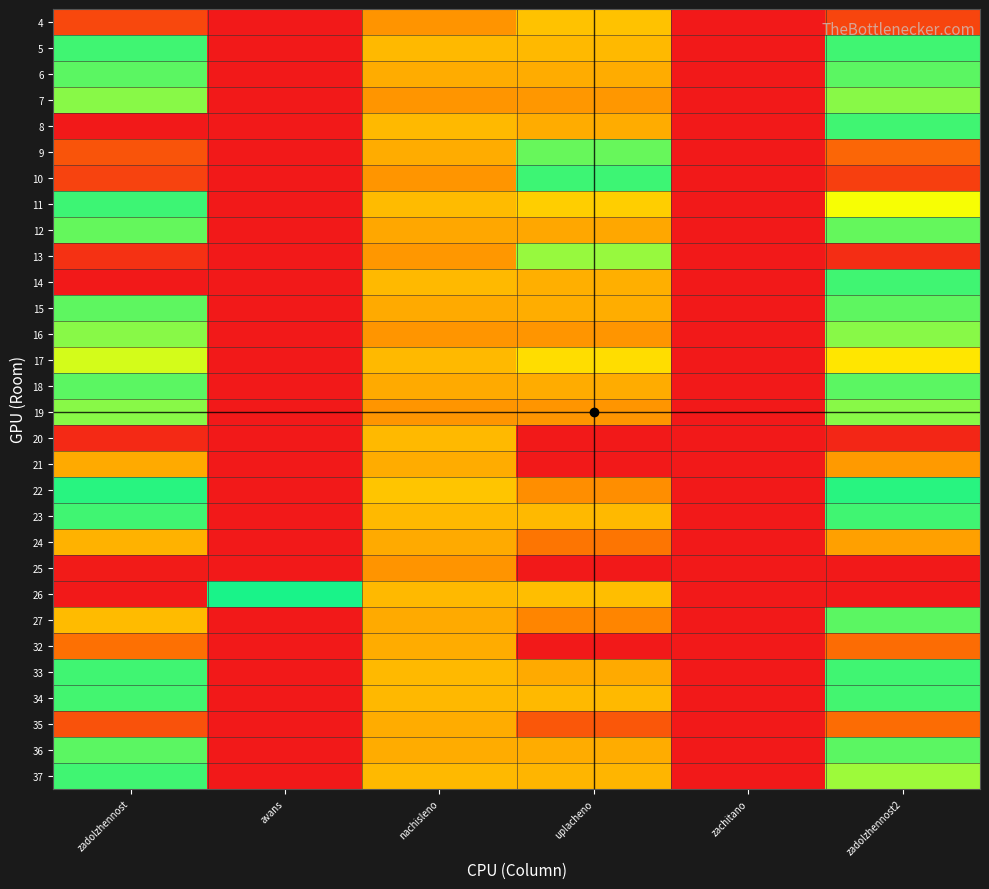

Reading left to right, transcribe all the data shown in this chart.

4: zadolzhennost=10.7	avans=0.0	nachisleno=9.3	uplacheno=8.6	zachitano=0.0	zadolzhennost2=10.7
5: zadolzhennost=6.3	avans=0.0	nachisleno=8.8	uplacheno=8.7	zachitano=0.0	zadolzhennost2=6.3
6: zadolzhennost=6.5	avans=0.0	nachisleno=9.0	uplacheno=8.9	zachitano=0.0	zadolzhennost2=6.5
7: zadolzhennost=6.8	avans=0.0	nachisleno=9.3	uplacheno=9.3	zachitano=0.0	zadolzhennost2=6.8
8: zadolzhennost=0.0	avans=0.0	nachisleno=8.8	uplacheno=8.9	zachitano=0.0	zadolzhennost2=6.3
9: zadolzhennost=10.4	avans=0.0	nachisleno=9.0	uplacheno=6.6	zachitano=0.0	zadolzhennost2=10.1
10: zadolzhennost=10.7	avans=0.0	nachisleno=9.3	uplacheno=5.3	zachitano=0.0	zadolzhennost2=10.8
11: zadolzhennost=6.2	avans=0.0	nachisleno=8.7	uplacheno=8.4	zachitano=0.0	zadolzhennost2=7.6
12: zadolzhennost=6.5	avans=0.0	nachisleno=9.0	uplacheno=9.0	zachitano=0.0	zadolzhennost2=6.5
13: zadolzhennost=11.1	avans=0.0	nachisleno=9.3	uplacheno=6.9	zachitano=0.0	zadolzhennost2=11.2
14: zadolzhennost=0.0	avans=0.0	nachisleno=8.8	uplacheno=8.9	zachitano=0.0	zadolzhennost2=6.3
15: zadolzhennost=6.5	avans=0.0	nachisleno=9.0	uplacheno=8.9	zachitano=0.0	zadolzhennost2=6.5
16: zadolzhennost=6.8	avans=0.0	nachisleno=9.3	uplacheno=9.3	zachitano=0.0	zadolzhennost2=6.8
17: zadolzhennost=7.4	avans=0.0	nachisleno=8.7	uplacheno=8.2	zachitano=0.0	zadolzhennost2=8.1
18: zadolzhennost=6.5	avans=0.0	nachisleno=9.0	uplacheno=9.0	zachitano=0.0	zadolzhennost2=6.5
19: zadolzhennost=6.8	avans=0.0	nachisleno=9.3	uplacheno=9.3	zachitano=0.0	zadolzhennost2=6.8
20: zadolzhennost=11.3	avans=0.0	nachisleno=8.7	uplacheno=0.0	zachitano=0.0	zadolzhennost2=11.3
21: zadolzhennost=9.0	avans=0.0	nachisleno=9.0	uplacheno=0.0	zachitano=0.0	zadolzhennost2=9.2
22: zadolzhennost=6.1	avans=0.0	nachisleno=8.6	uplacheno=9.4	zachitano=0.0	zadolzhennost2=6.1
23: zadolzhennost=6.3	avans=0.0	nachisleno=8.7	uplacheno=8.7	zachitano=0.0	zadolzhennost2=6.3
24: zadolzhennost=8.9	avans=0.0	nachisleno=9.0	uplacheno=9.8	zachitano=0.0	zadolzhennost2=9.1
25: zadolzhennost=11.5	avans=0.0	nachisleno=9.3	uplacheno=0.0	zachitano=0.0	zadolzhennost2=11.6
26: zadolzhennost=0.0	avans=5.6	nachisleno=8.8	uplacheno=8.7	zachitano=0.0	zadolzhennost2=0.0
27: zadolzhennost=8.7	avans=0.0	nachisleno=9.0	uplacheno=9.5	zachitano=0.0	zadolzhennost2=6.5
32: zadolzhennost=9.9	avans=0.0	nachisleno=9.0	uplacheno=0.0	zachitano=0.0	zadolzhennost2=10.0
33: zadolzhennost=6.3	avans=0.0	nachisleno=8.7	uplacheno=9.0	zachitano=0.0	zadolzhennost2=6.3
34: zadolzhennost=6.3	avans=0.0	nachisleno=8.8	uplacheno=8.7	zachitano=0.0	zadolzhennost2=6.3
35: zadolzhennost=10.5	avans=0.0	nachisleno=9.0	uplacheno=10.4	zachitano=0.0	zadolzhennost2=10.0
36: zadolzhennost=6.5	avans=0.0	nachisleno=9.0	uplacheno=8.9	zachitano=0.0	zadolzhennost2=6.5
37: zadolzhennost=6.3	avans=0.0	nachisleno=8.8	uplacheno=8.8	zachitano=0.0	zadolzhennost2=7.0